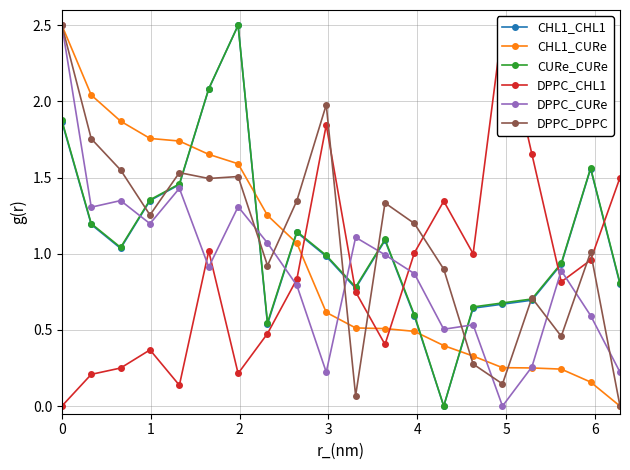

What is the value of the DPPC_CURe point at the 10th from the left?

0.2